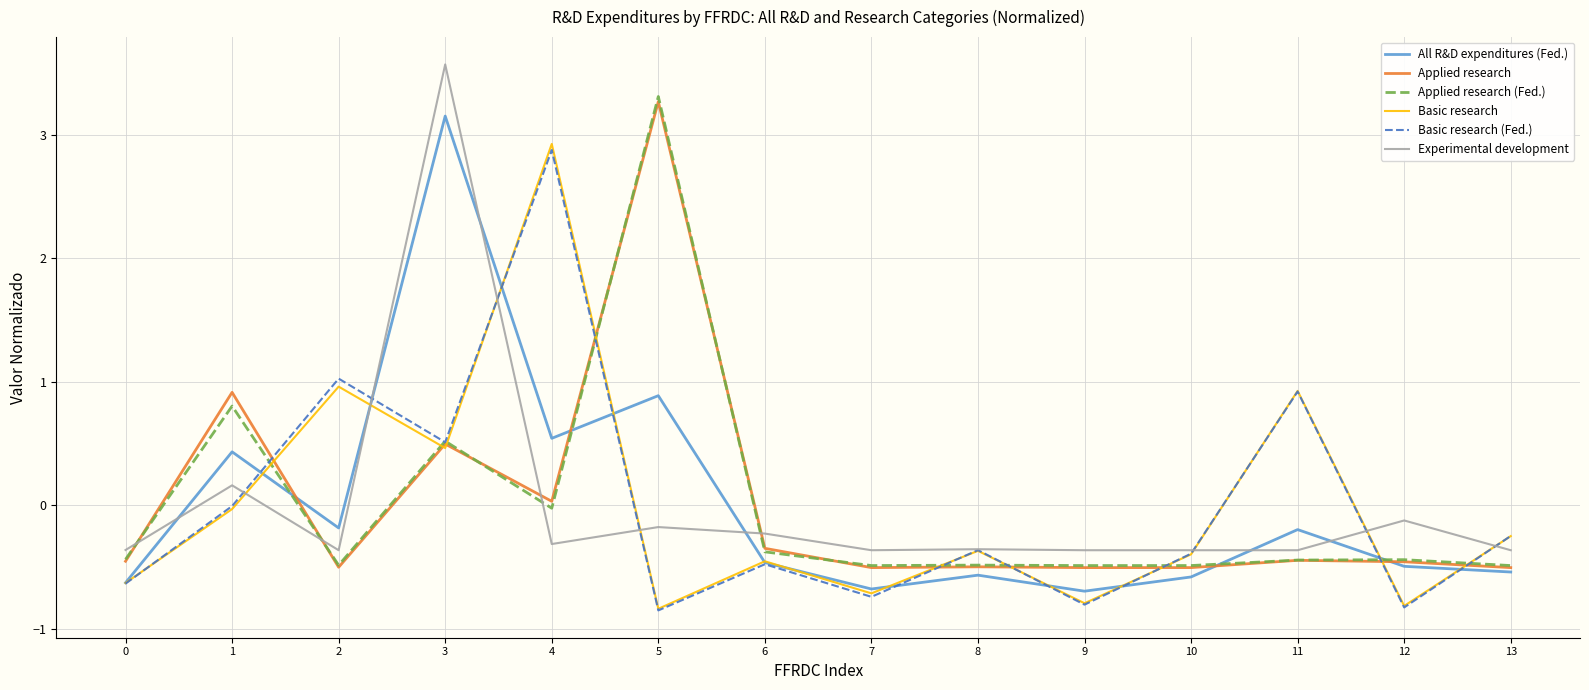

Which category has the highest value in the Applied research (Fed.) series?

5